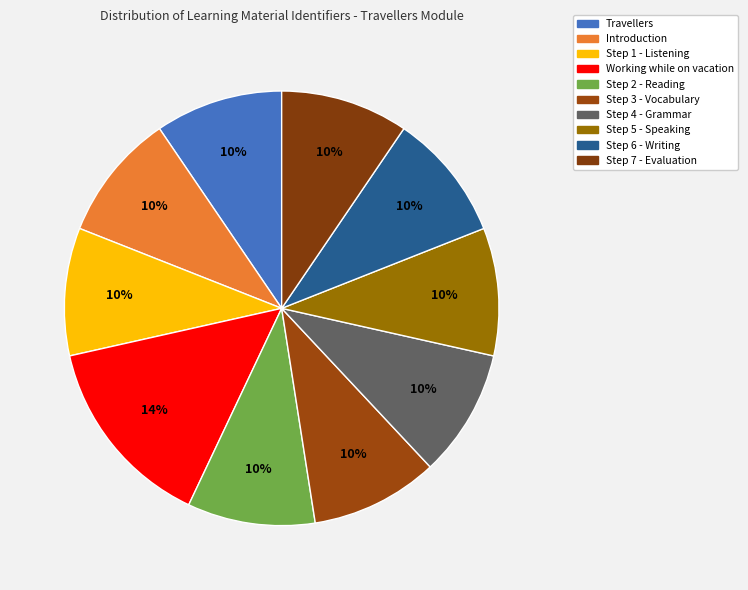

True or false: Step 6 - Writing accounts for 1% of the total.

False